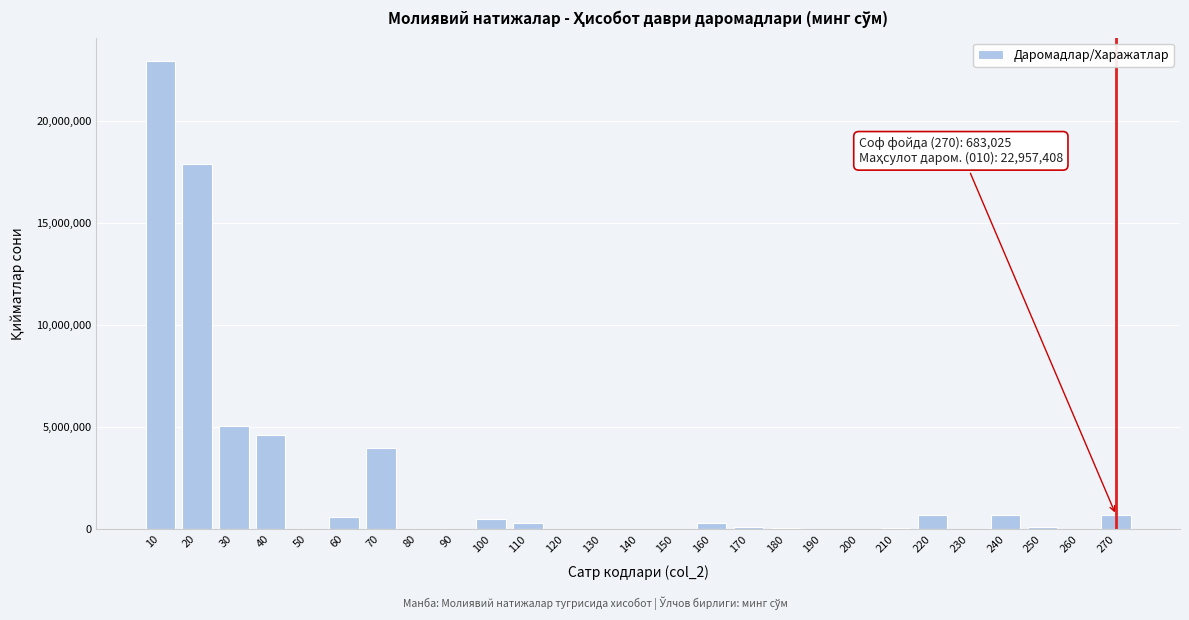

The value at 130 is -13813358. True or false?

False